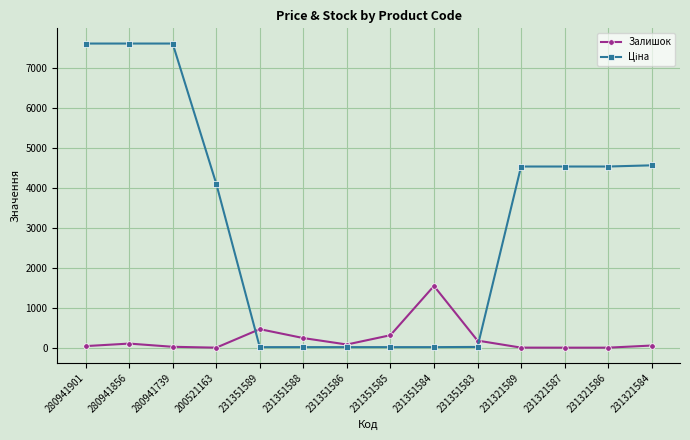

At how many categories does at least one series exceed 3263?

8